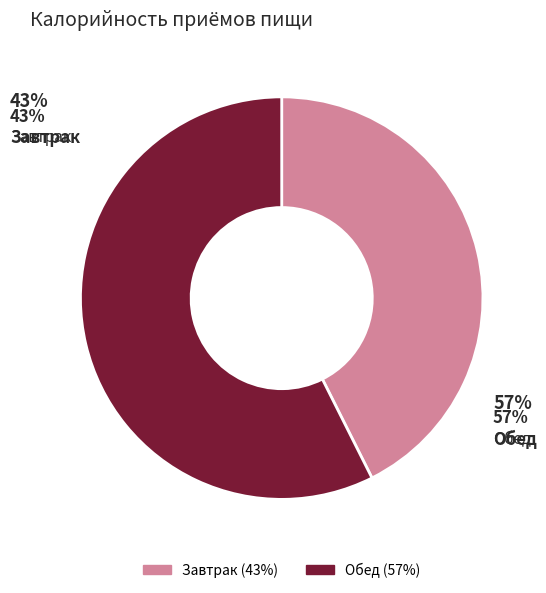

To the nearest percent, what is the average slice percentage?

50%